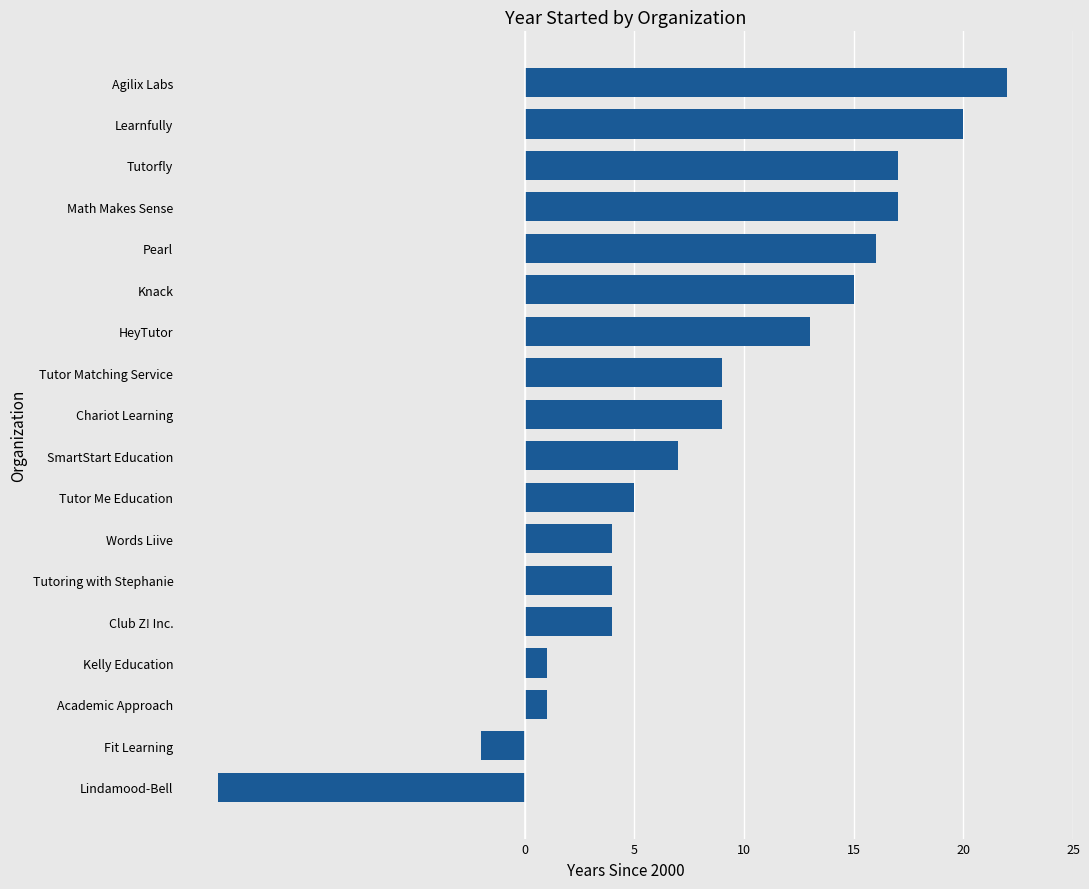

What is the sum of all values?

148